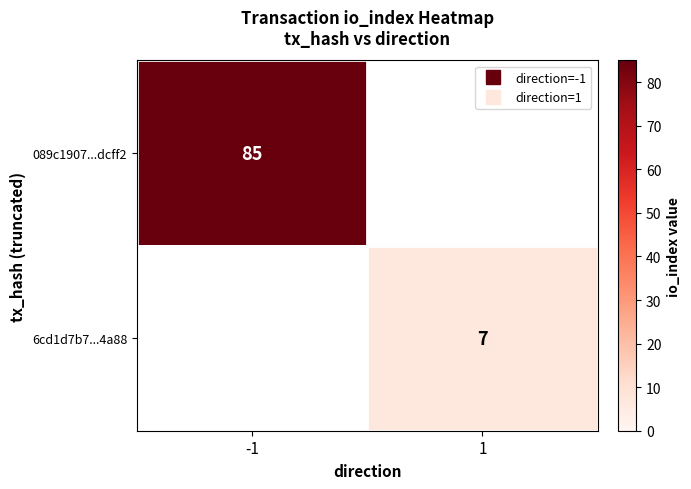

Which has a higher value, 1 or -1?

-1